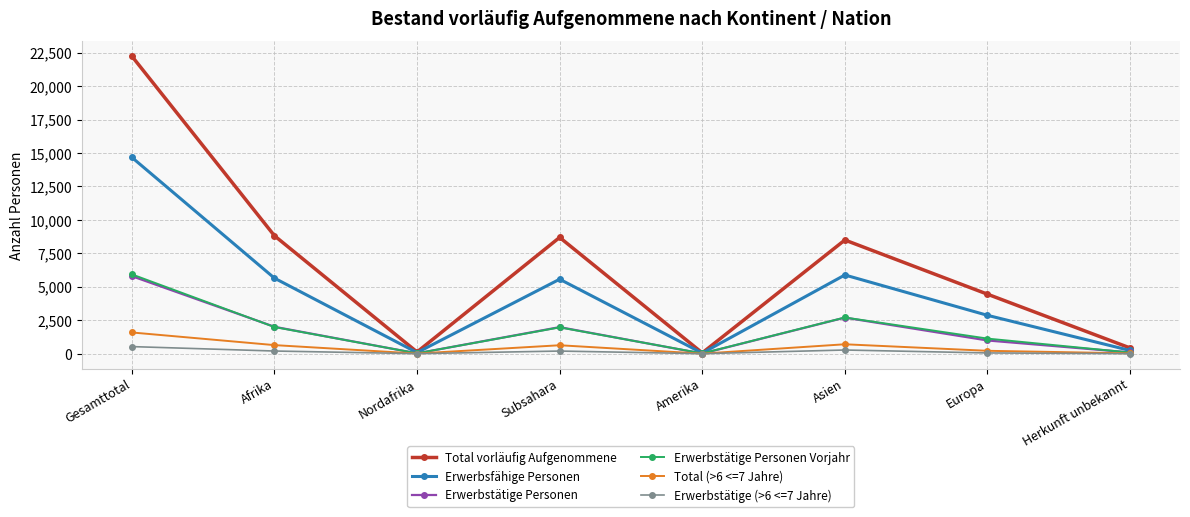

What is the label of the 6th point from the right?

Nordafrika